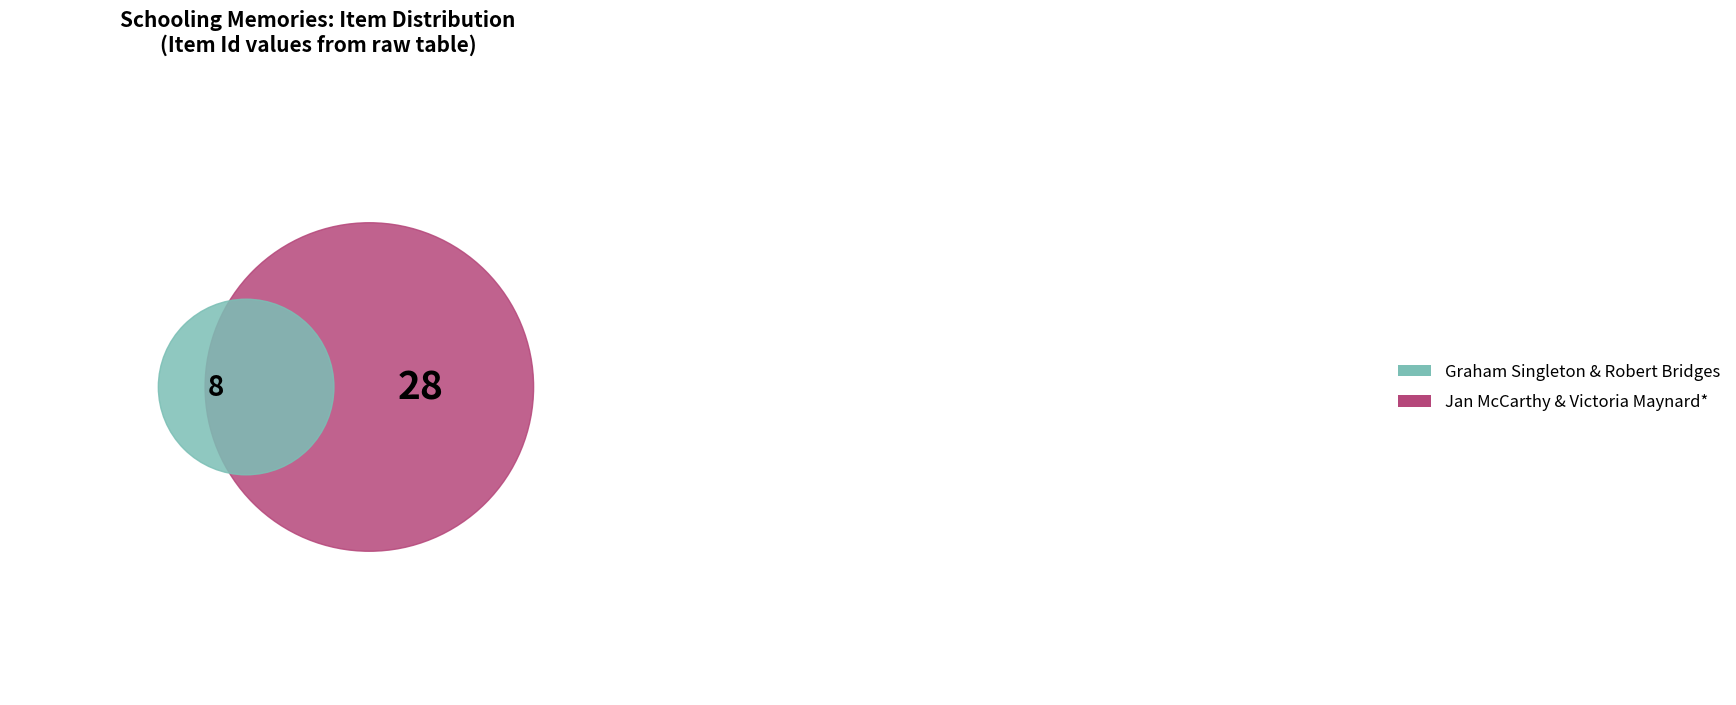

To the nearest percent, what is the difference between the largest and smallest slice percentages?

47%